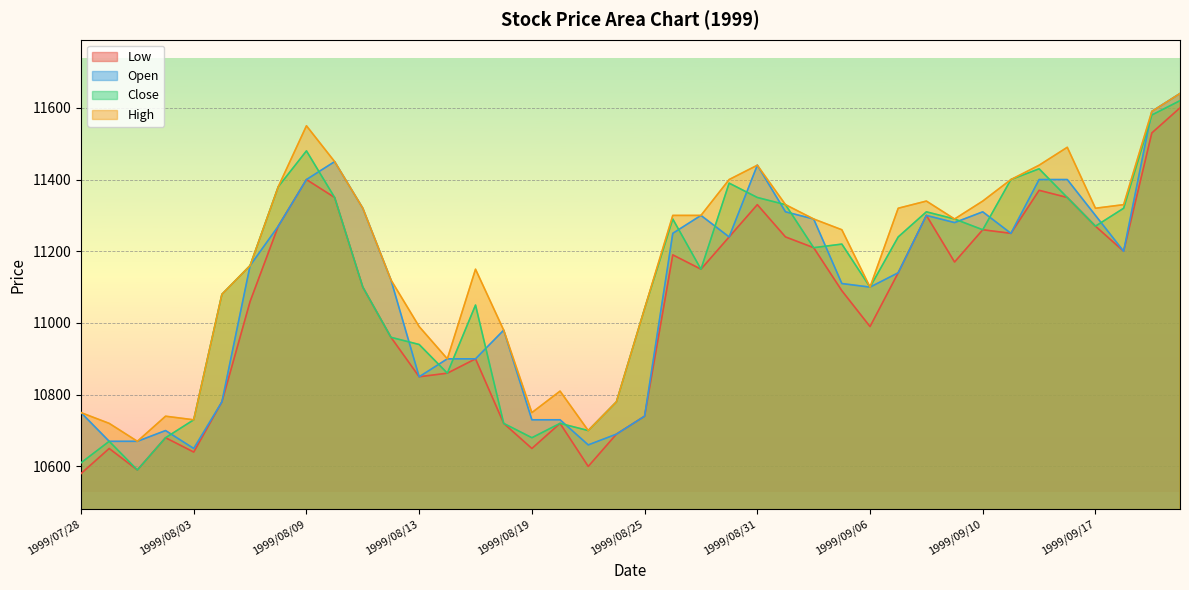

Between 1999/08/26 and 1999/08/10, which is larger?

1999/08/10